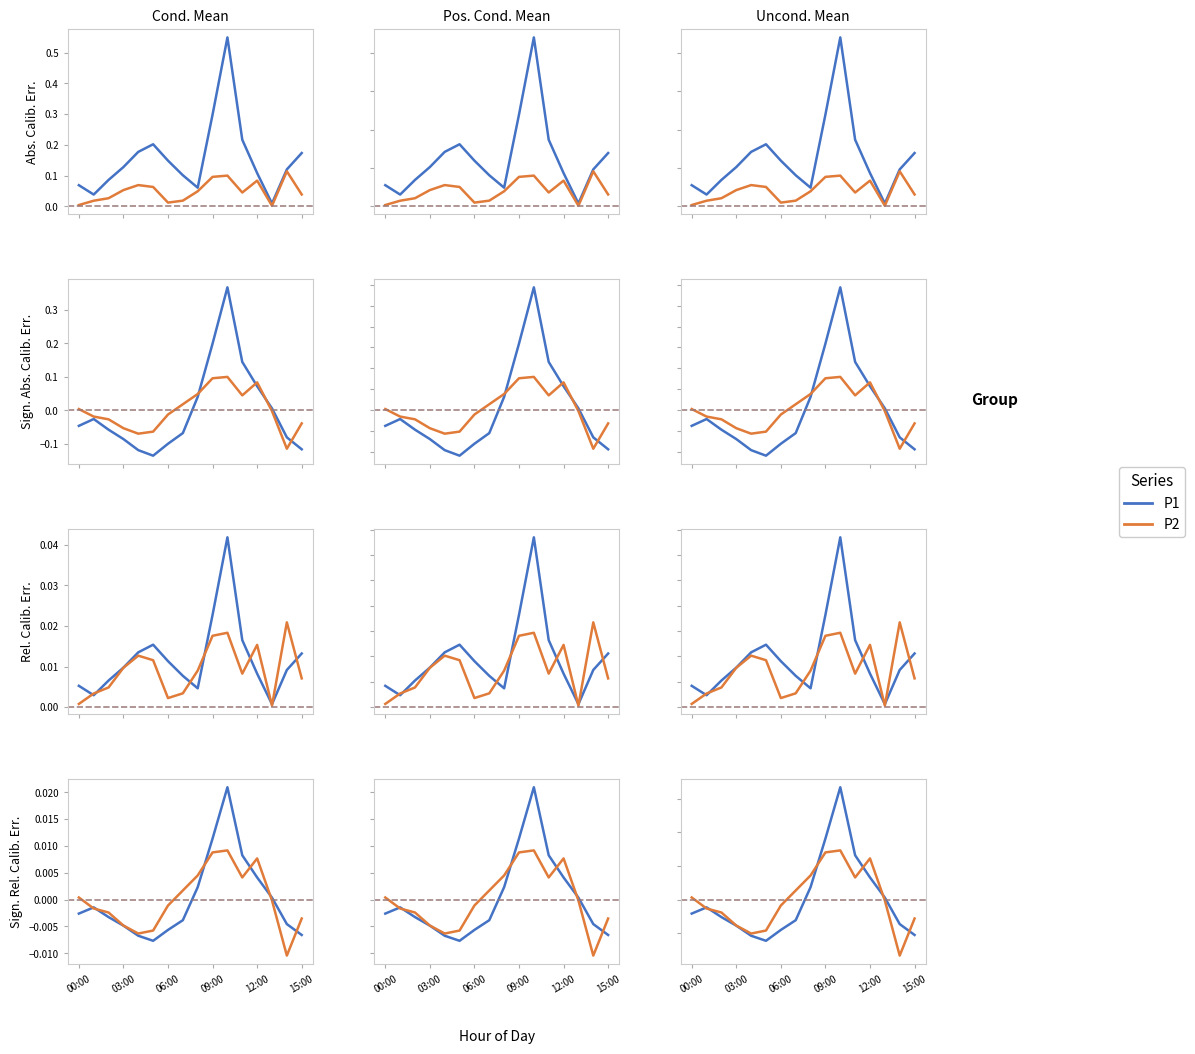

Is it true that P1 equals -0.0 at 14?

False